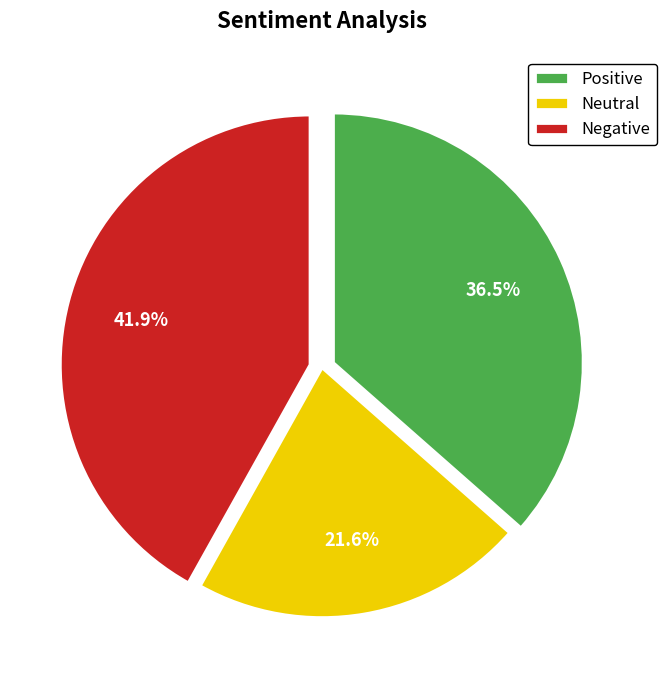

Rank the categories by value from highest to lowest.

Negative, Positive, Neutral